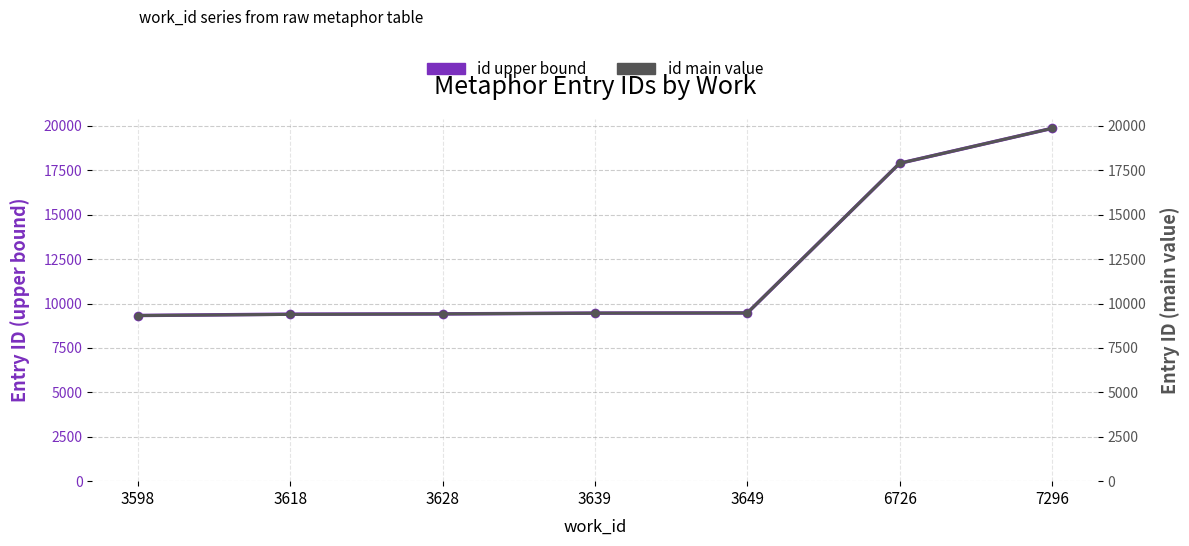

True or false: id main value and id upper bound intersect in this chart.

False